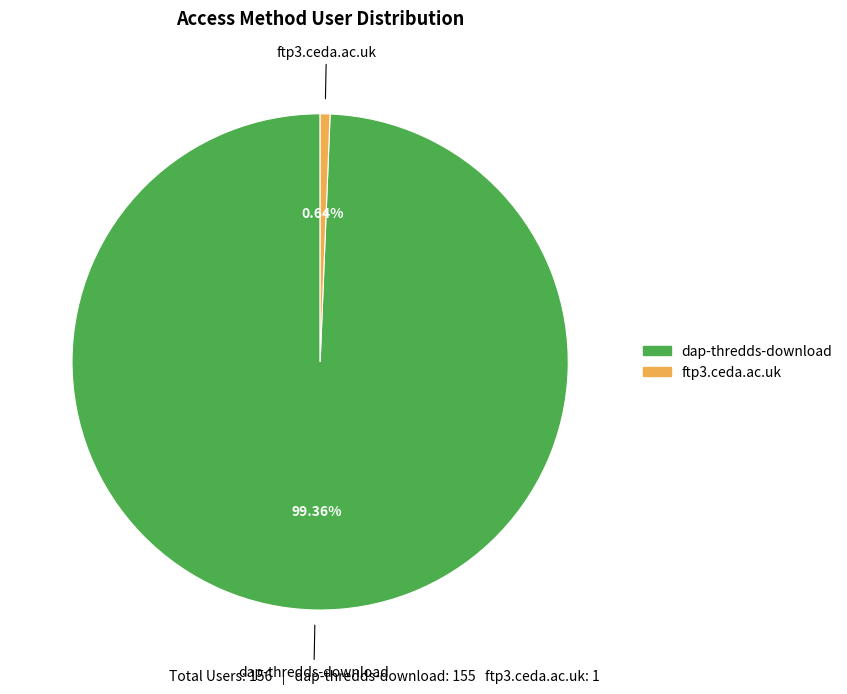

Rank the categories by value from highest to lowest.

dap-thredds-download, ftp3.ceda.ac.uk